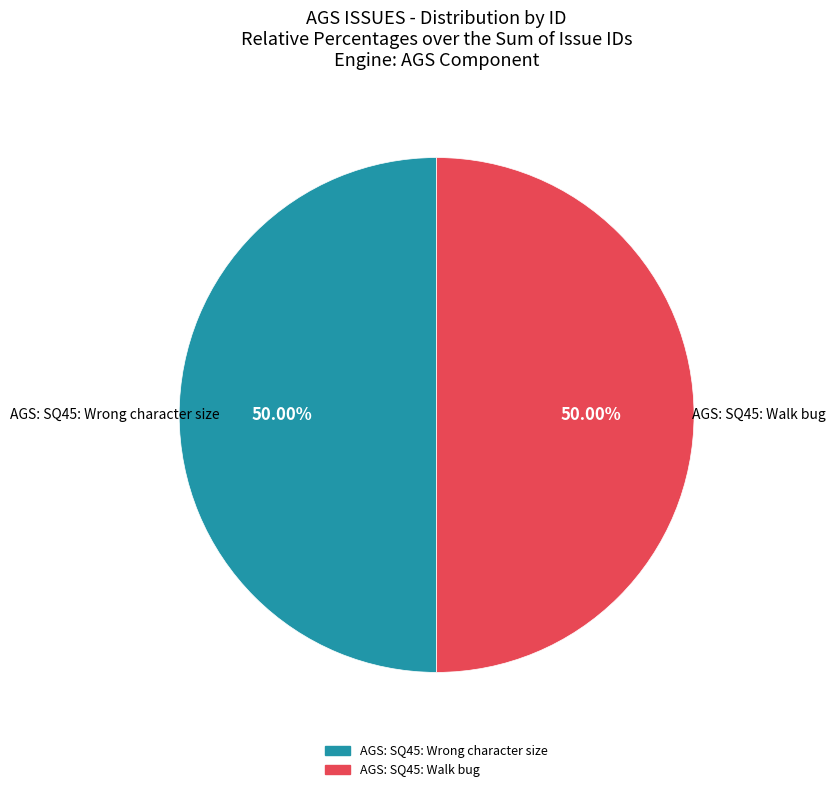

The AGS: SQ45: Wrong character size slice represents 64% of the pie. True or false?

False